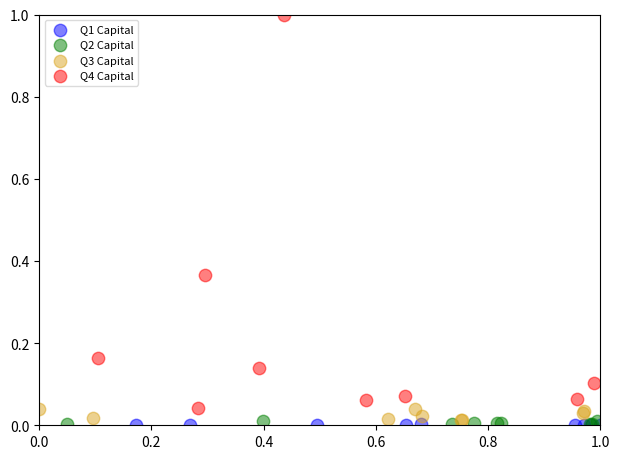

Which series has the widest spread of Y values?

Q4 Capital